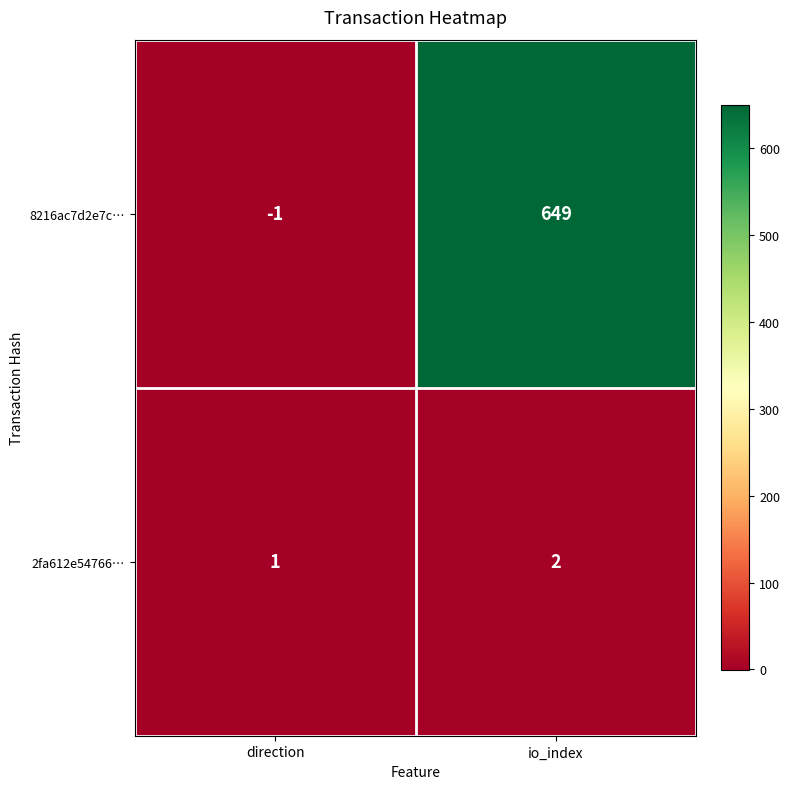

Reading left to right, list all the values displayed in this chart.

8216ac7d2e7c…: -1	649
2fa612e54766…: 1	2